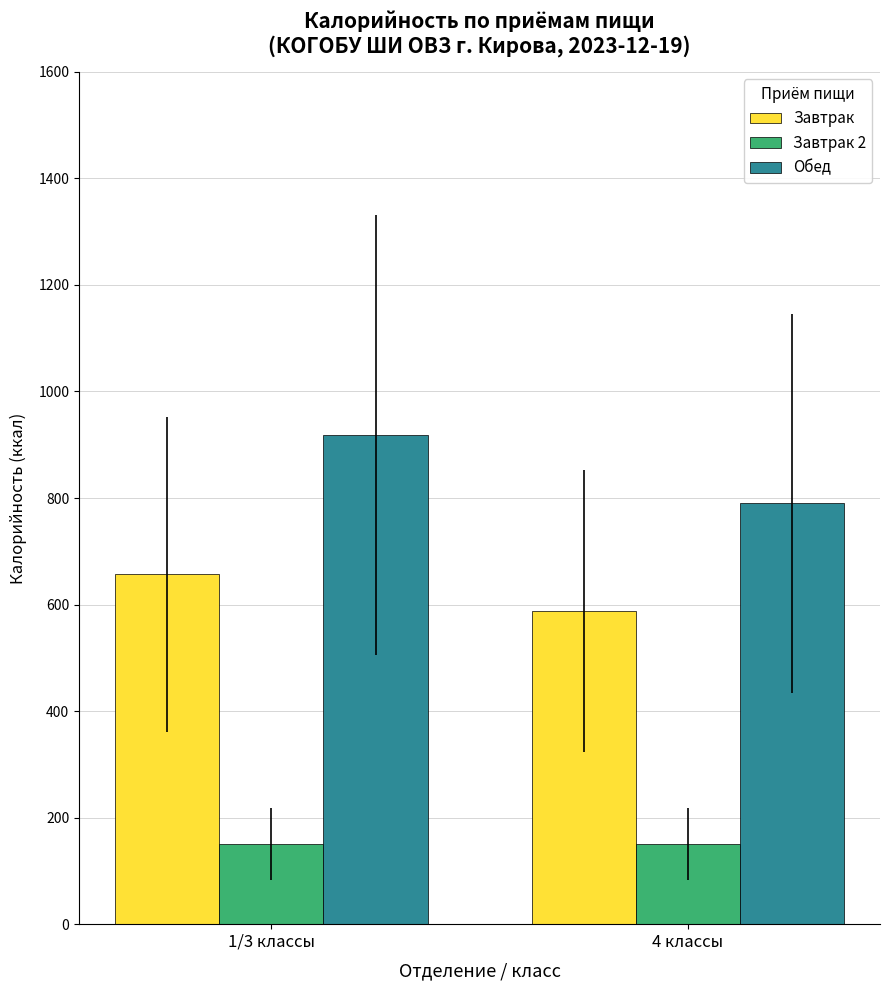

List the series in order of their overall mean, highest first.

Обед, Завтрак, Завтрак 2